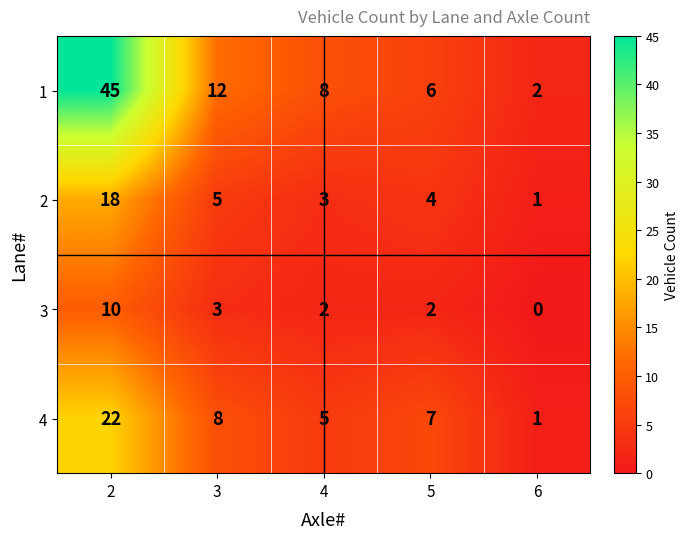

Rank the series by their average value, from lowest to highest.

3, 2, 4, 1